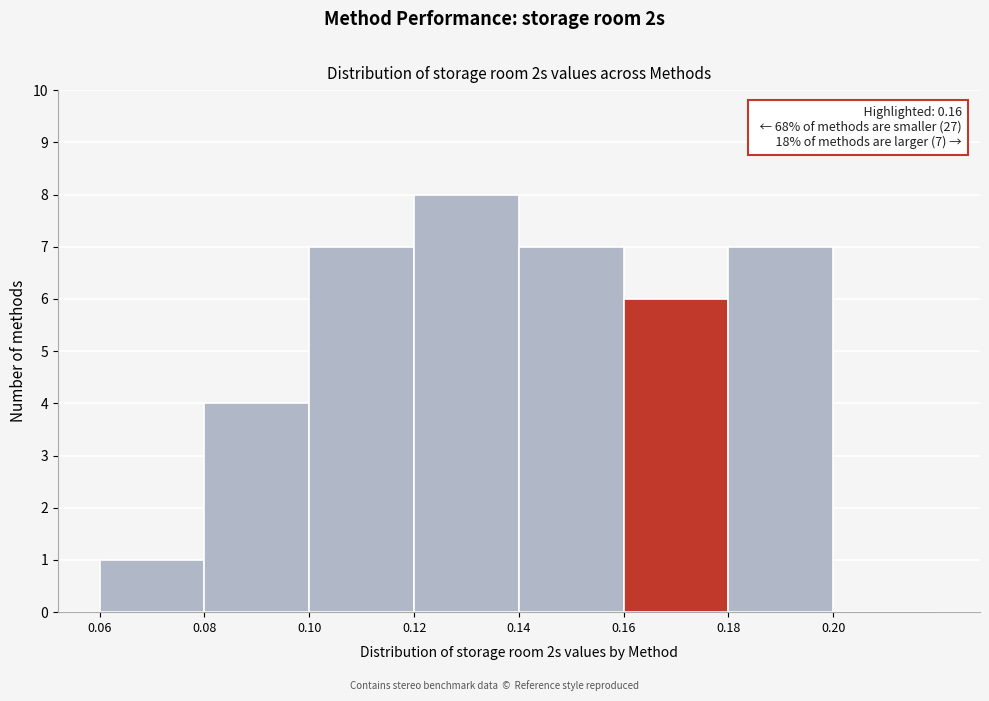

Over which range of the x-axis is the bar tallest?

0.12 to 0.14